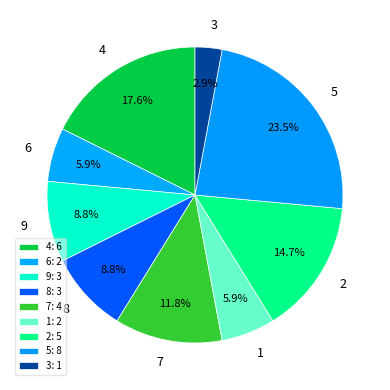

What portion of the pie excludes 9?

91.2%